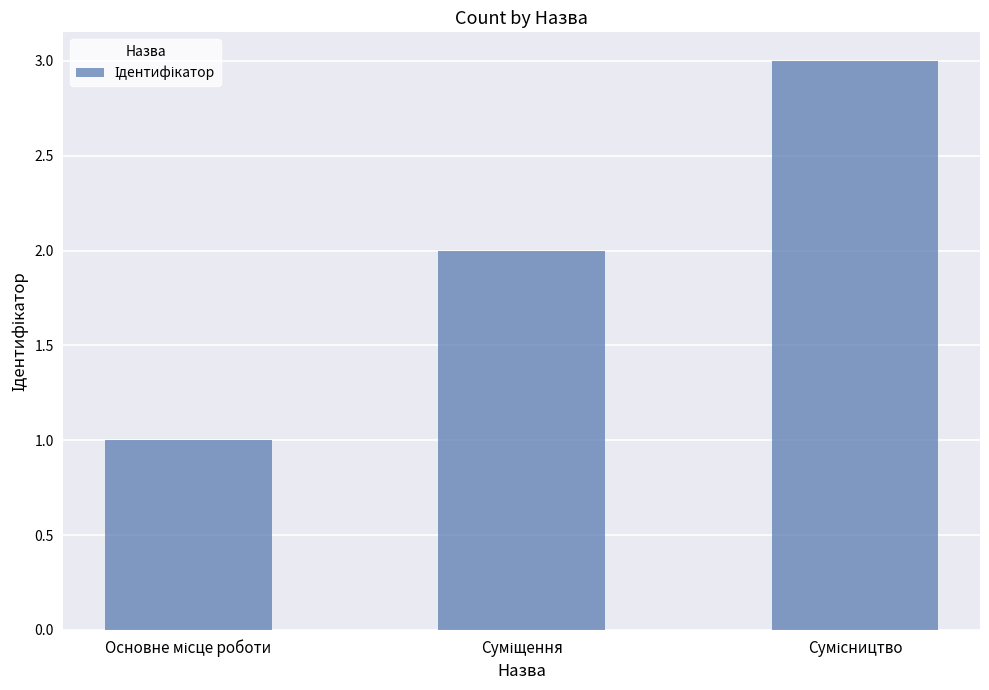

How many values are below 2?

1